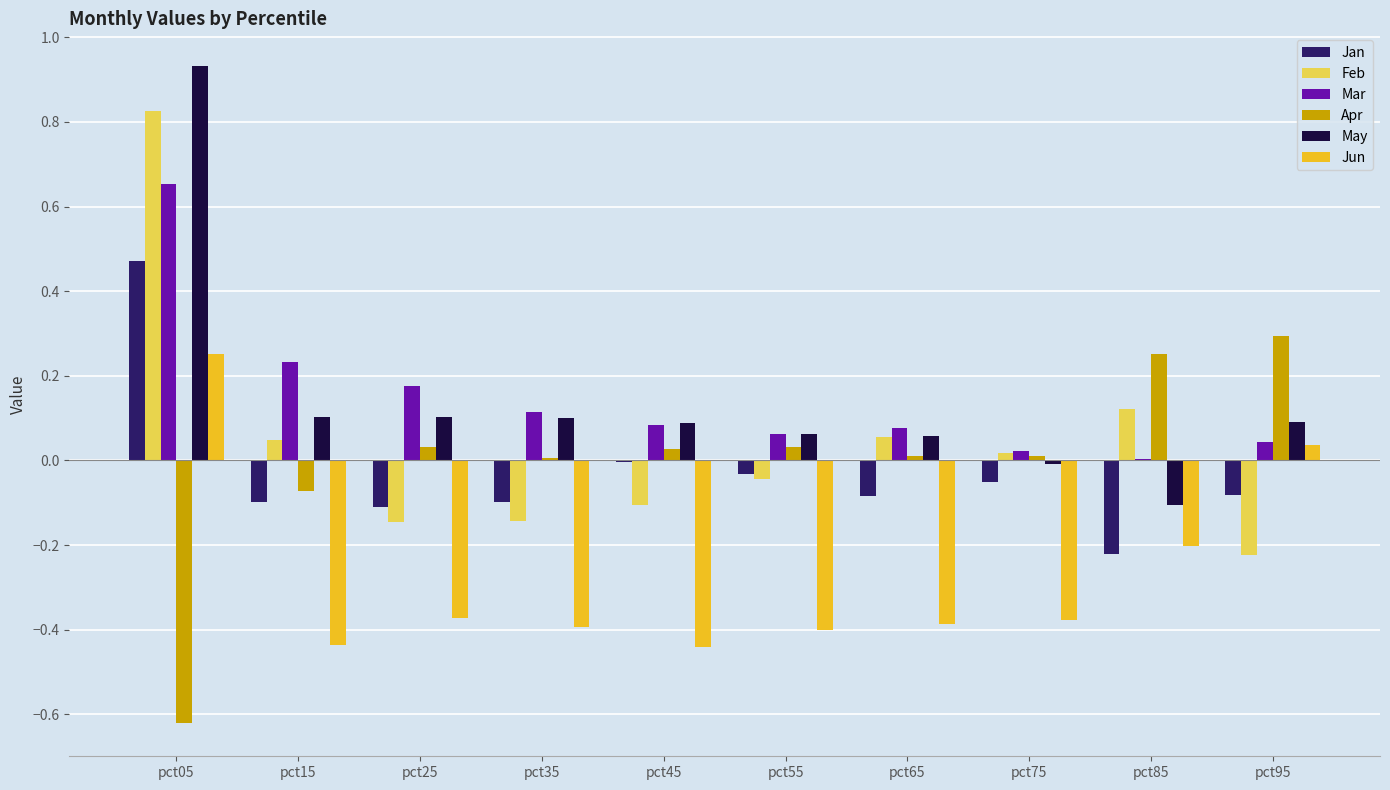

The Jan series shows -0.2 at pct15. True or false?

False